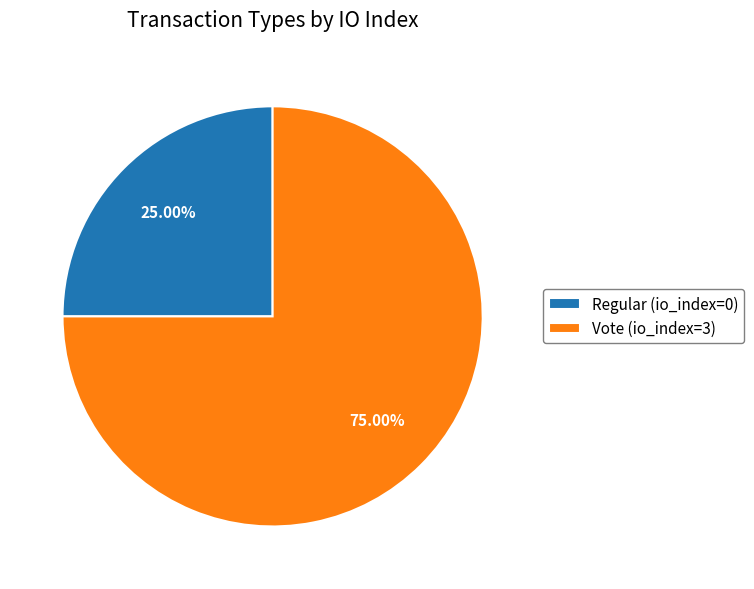

Count the number of slices in the pie.

2